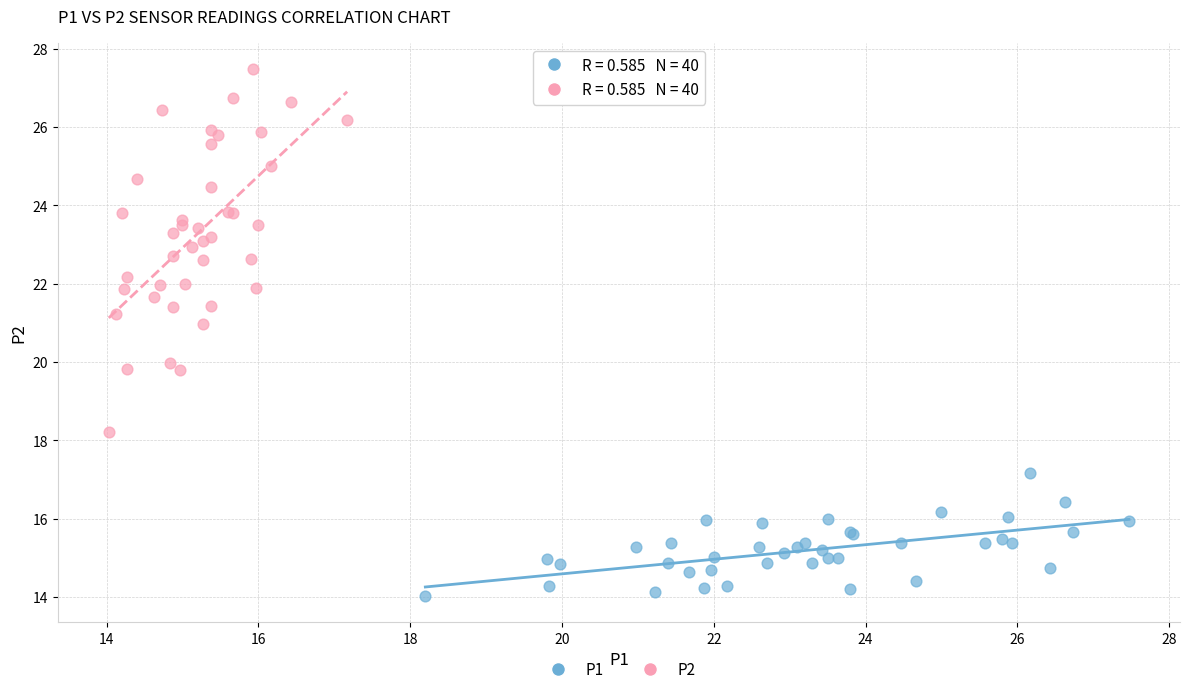

Which series reaches the minimum Y coordinate?

P1